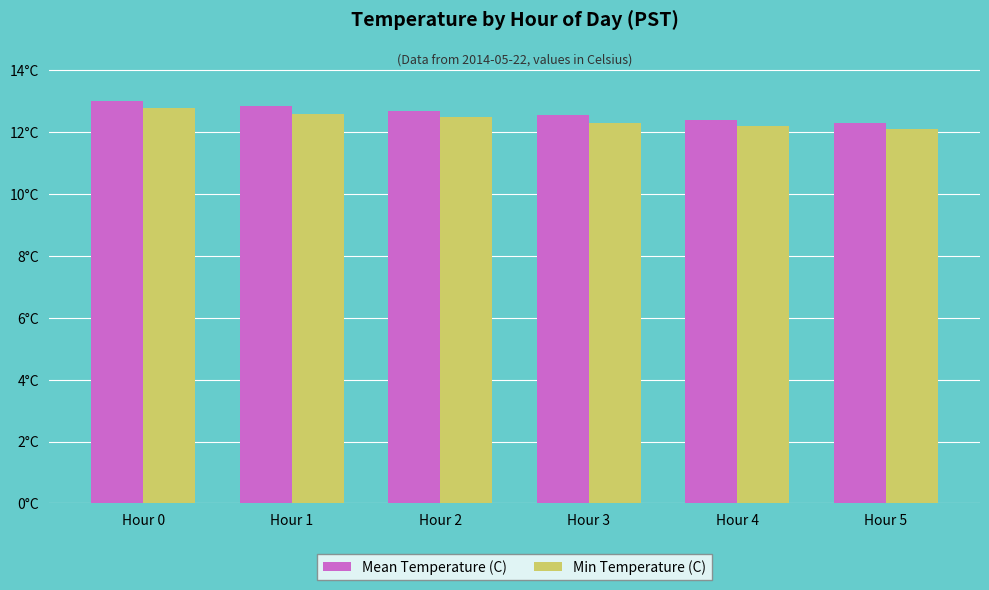

Does the chart contain stacked bars?

No